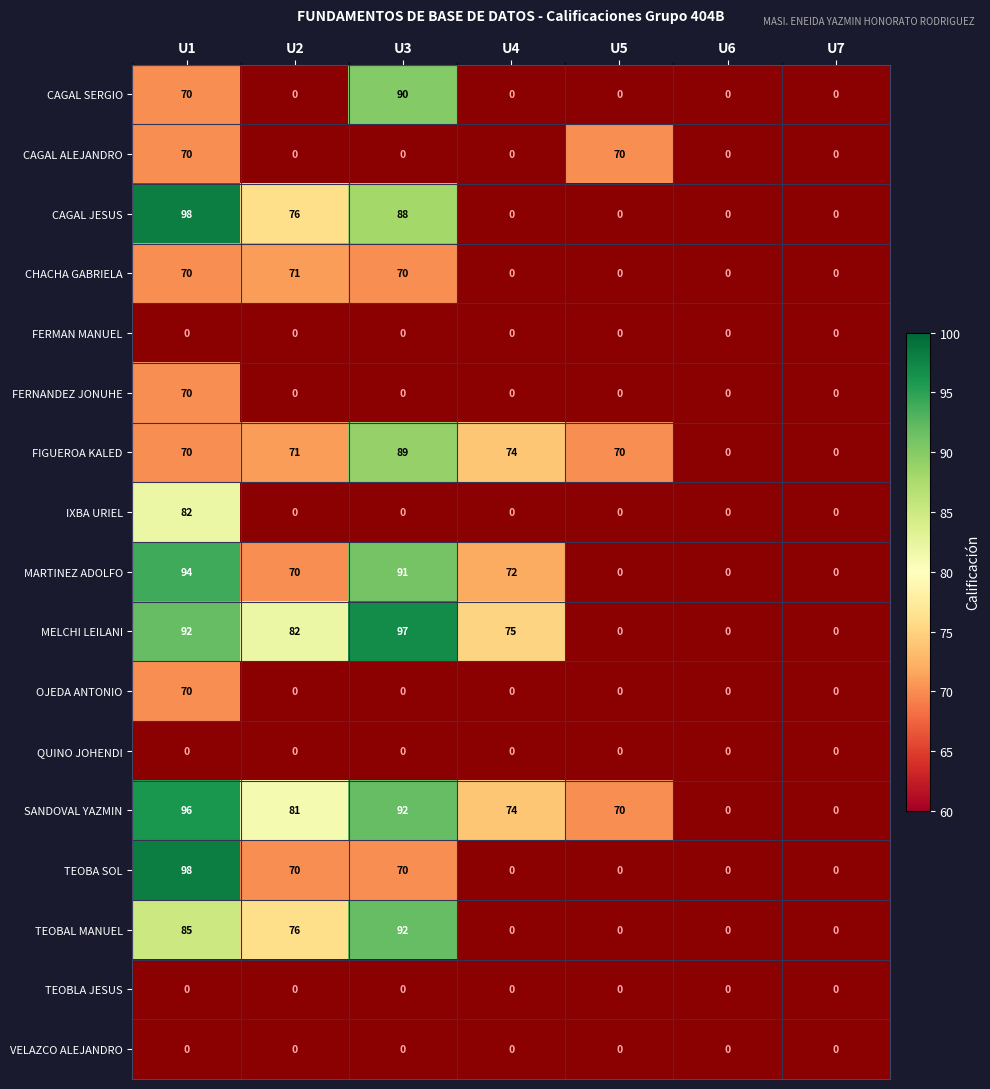

The MELCHI LEILANI series shows 92 at U1. True or false?

True